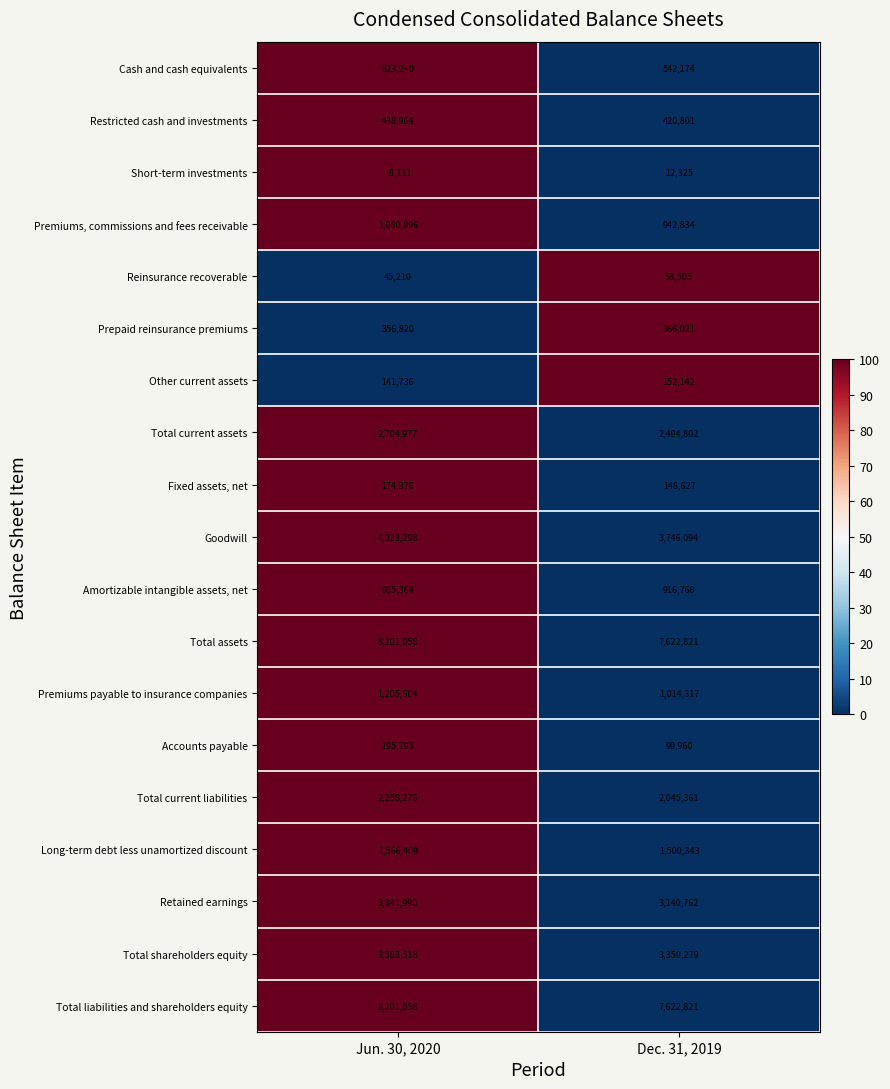

What is the lowest value of the Total liabilities and shareholders equity series?

7622821